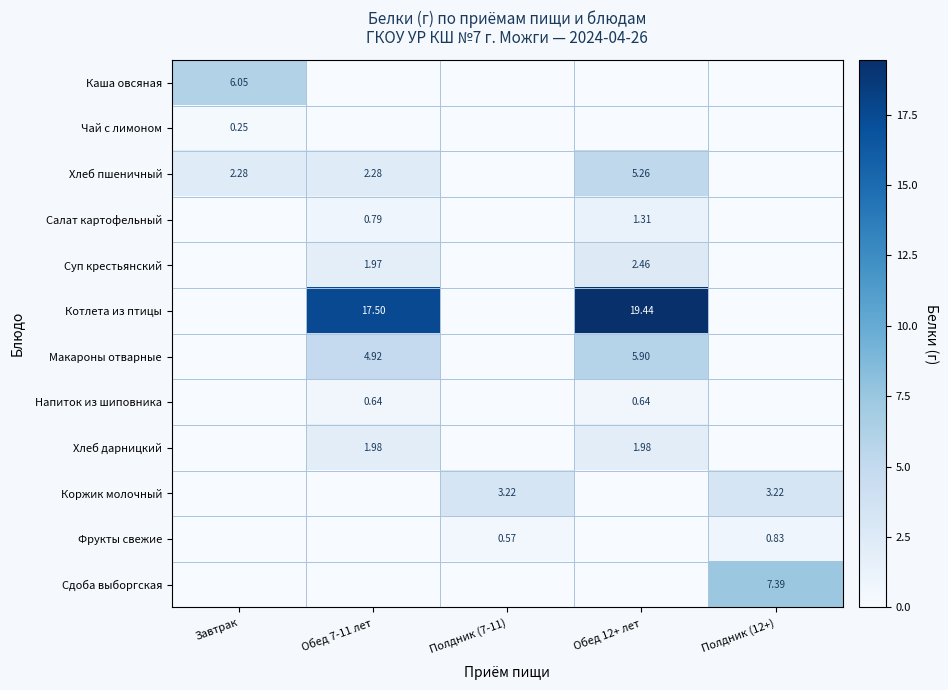

Between Обед 12+ лет and Полдник (12+), which series saw the biggest shift?

Котлета из птицы